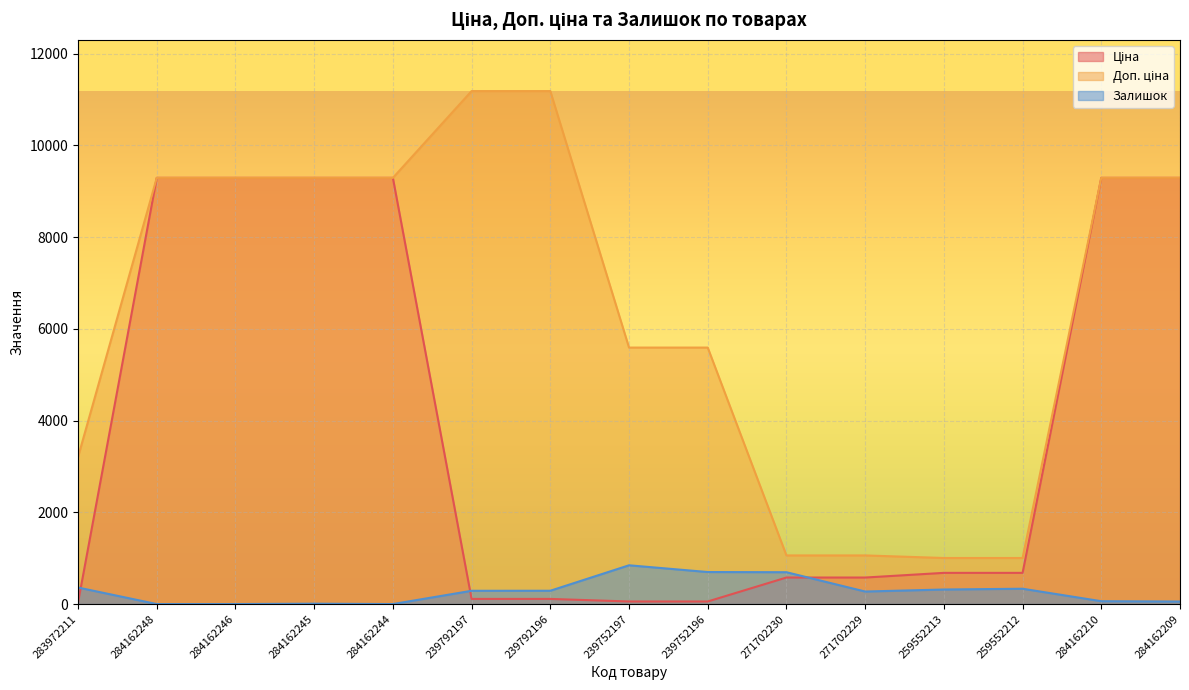

What is the spread (max minus min) of values at 259552212?

670.1